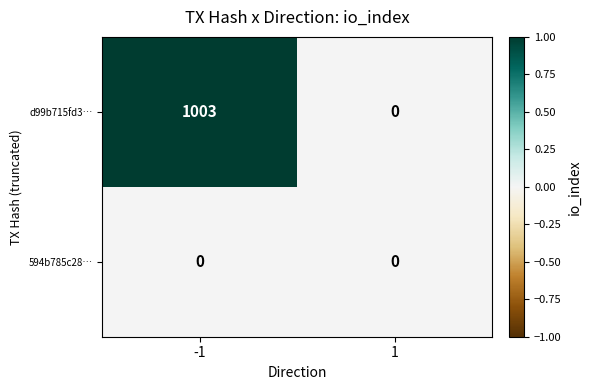

Read the d99b715fd3… value at -1, to the nearest 10.

1000